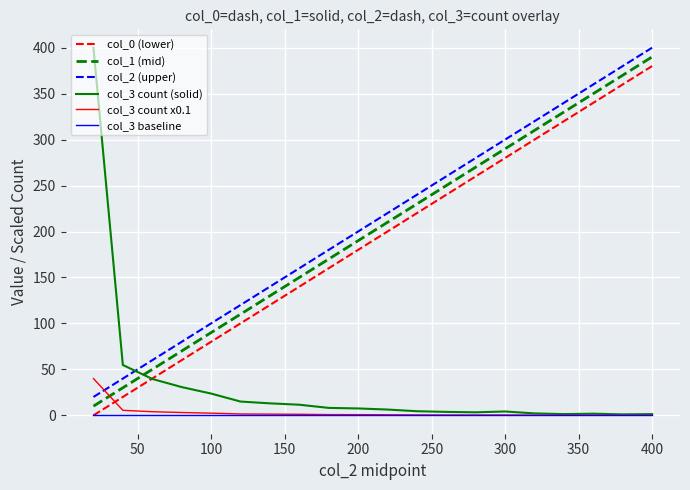

Which series has the largest range (max minus min)?

col_3 count (solid)